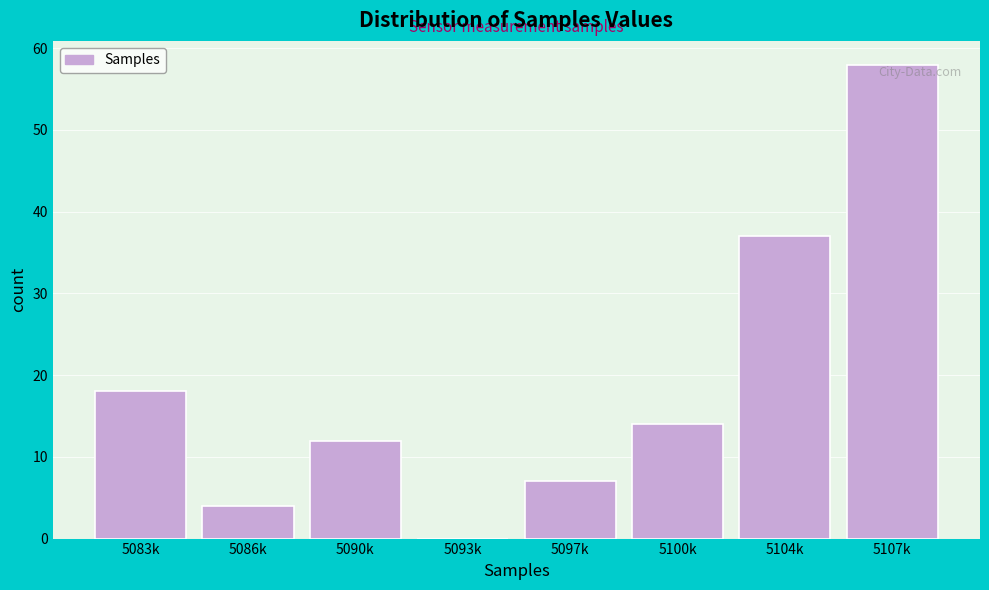

Reading left to right, extract all data points from this chart.

5083k=18	5086k=4	5090k=12	5093k=0	5097k=7	5100k=14	5104k=37	5107k=58